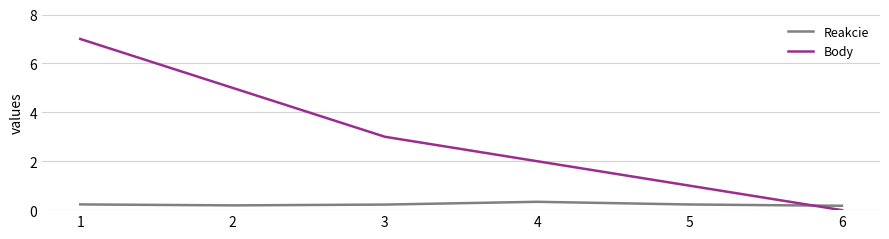

Read the Body value at 5.

1.0